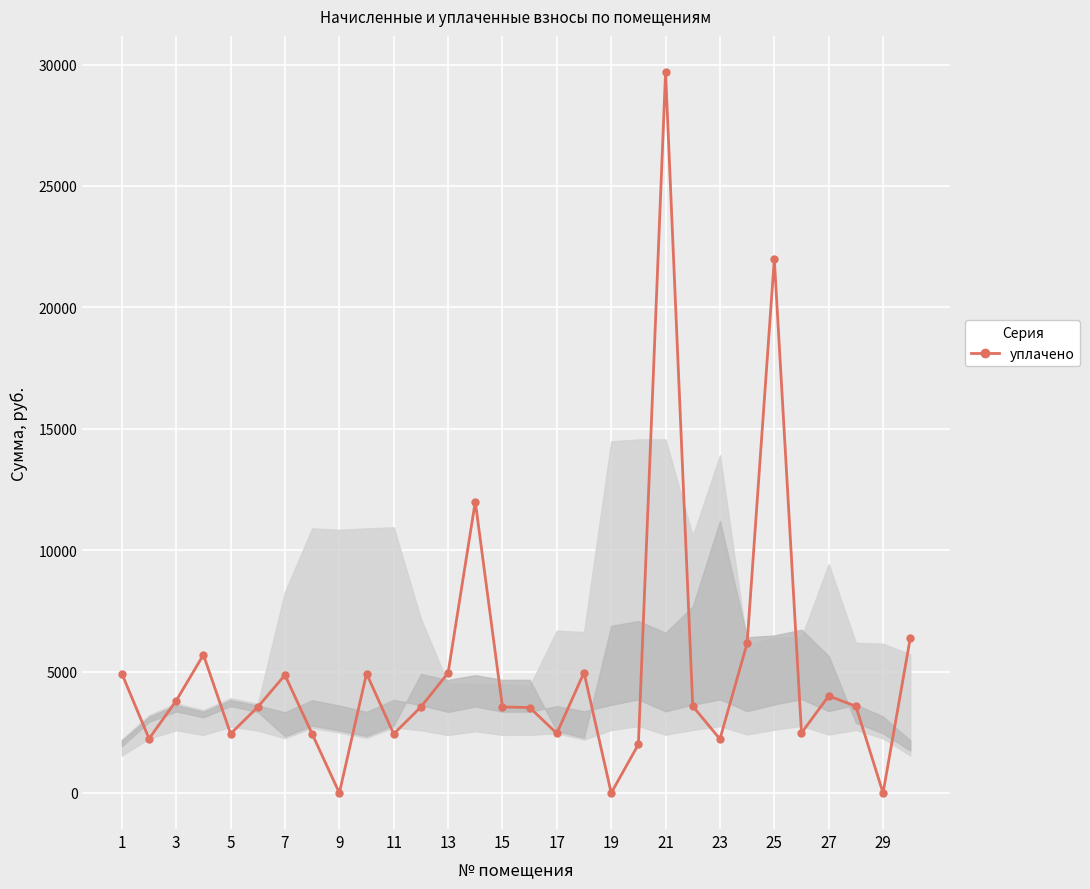

What is the maximum value shown in the chart?

29696.0